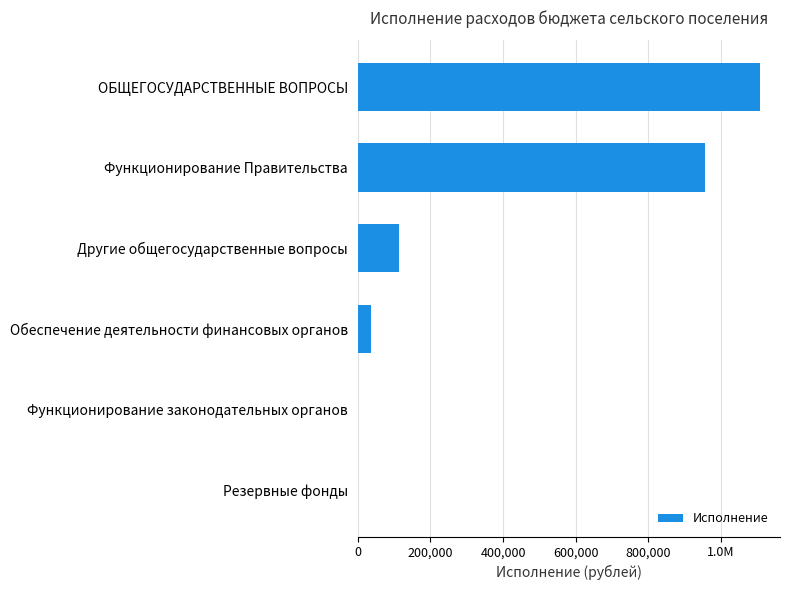

How many positive values are there?

4